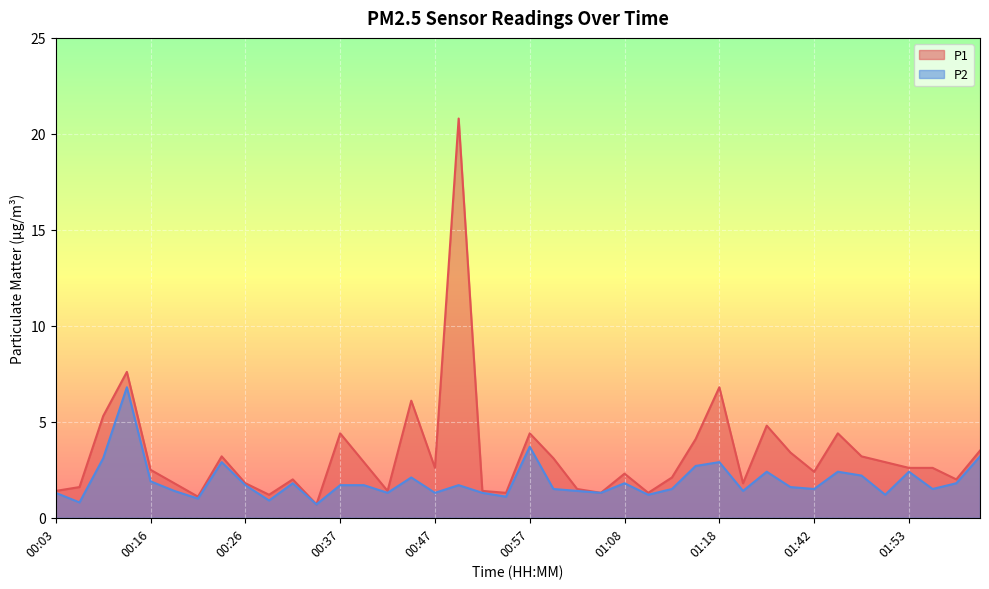

List the series in order of their peak value, highest first.

P1, P2